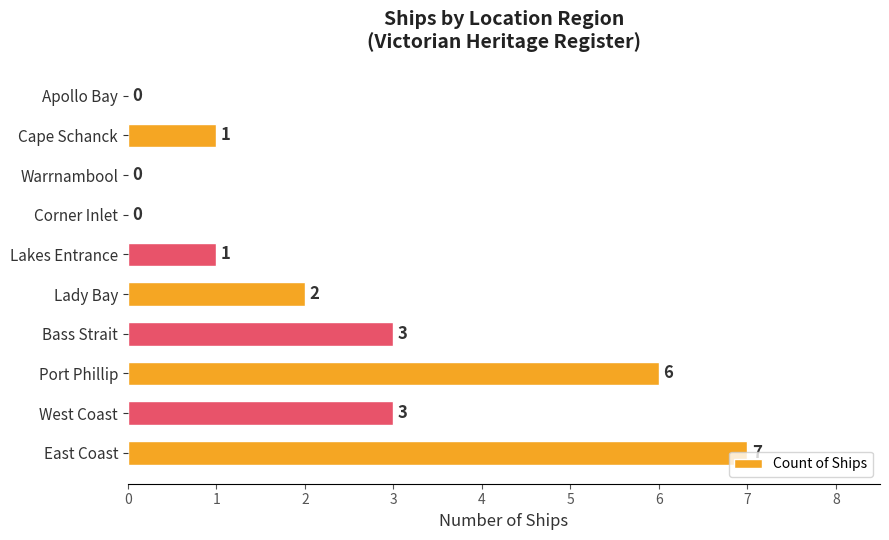

What is the sum of the values at Lakes Entrance and Port Phillip?

7